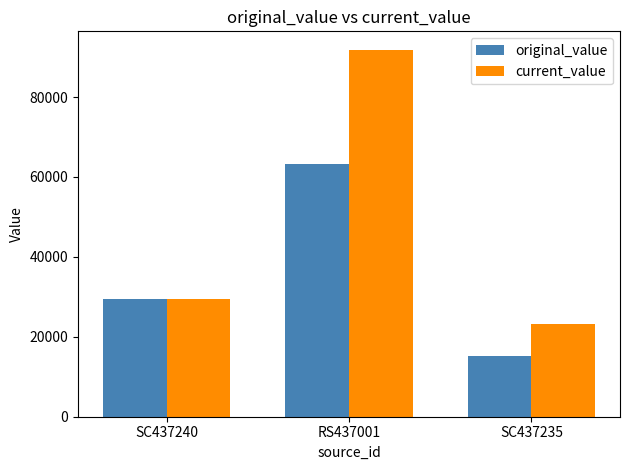

List the series in order of their peak value, highest first.

current_value, original_value